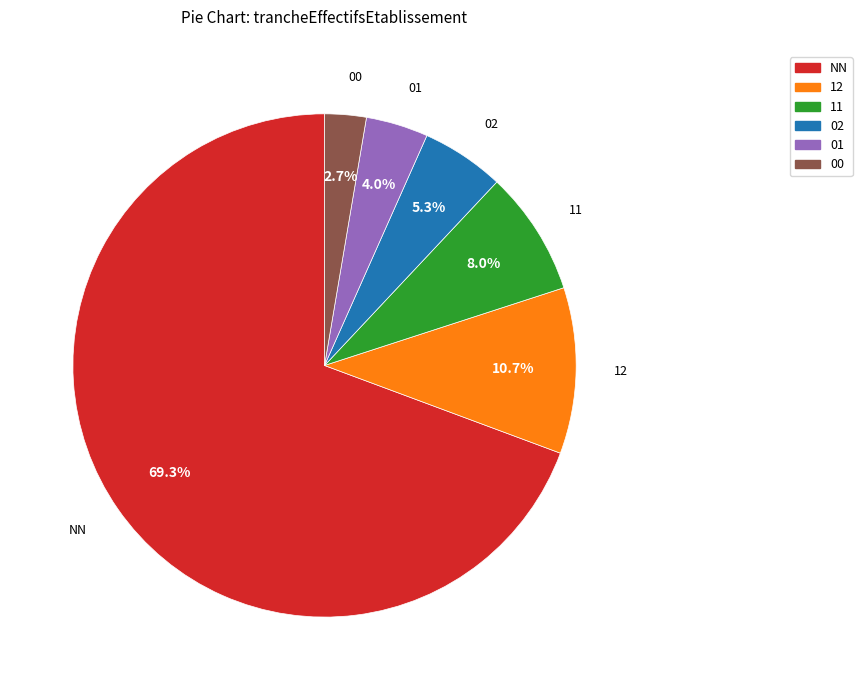

The 12 slice represents 11% of the pie. True or false?

True